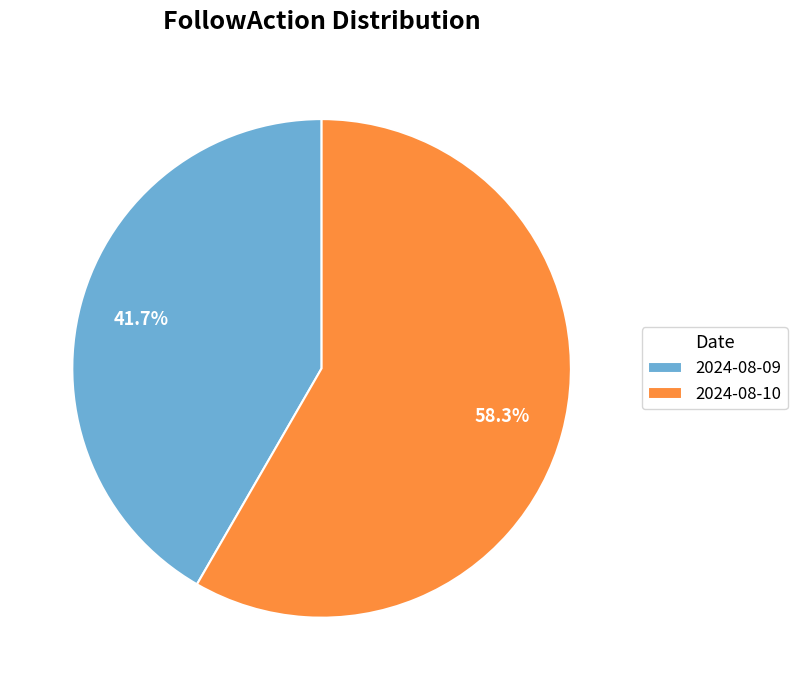

What percentage is the 2024-08-10 slice, to the nearest percent?

58%